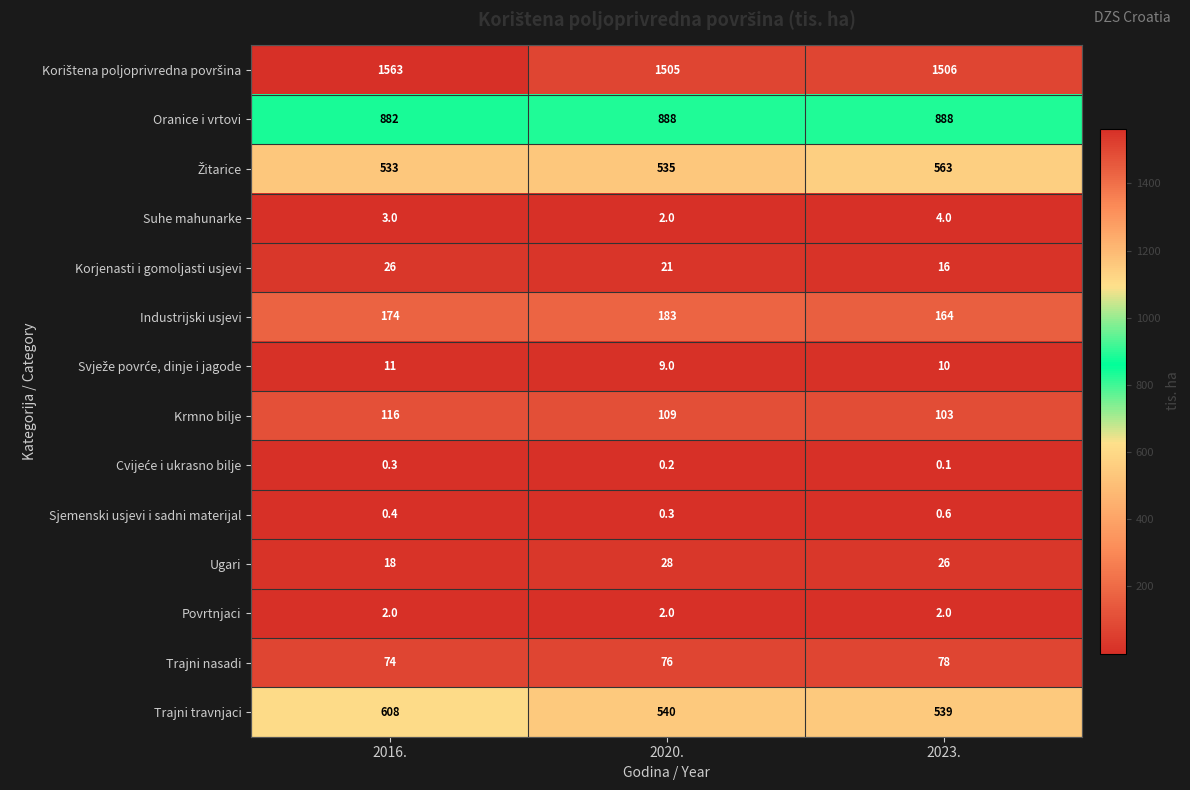

Which label corresponds to the smallest value in the chart?

2023.